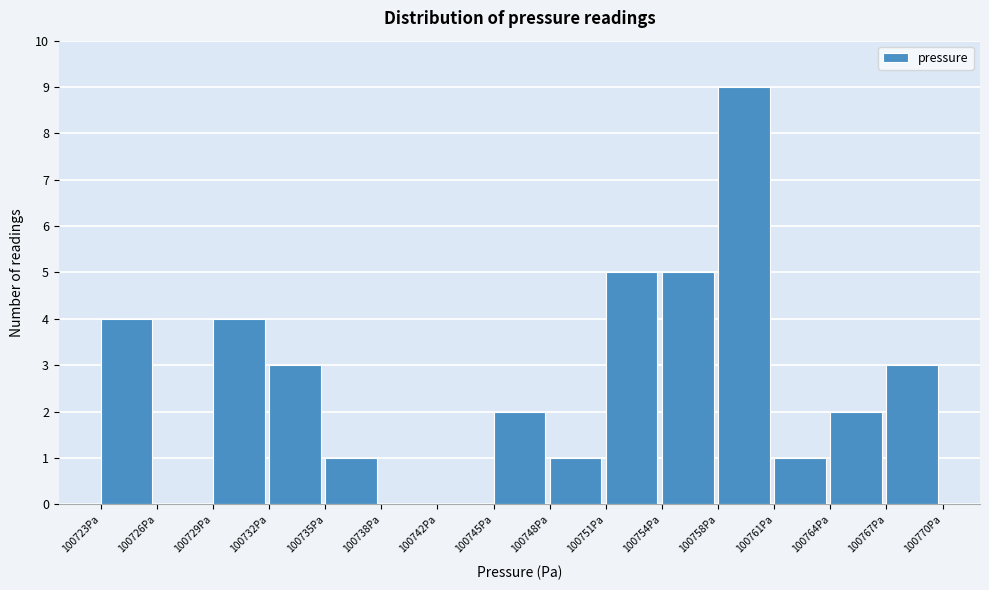

Which range on the x-axis has the tallest bar?

100757.5 to 100761.0